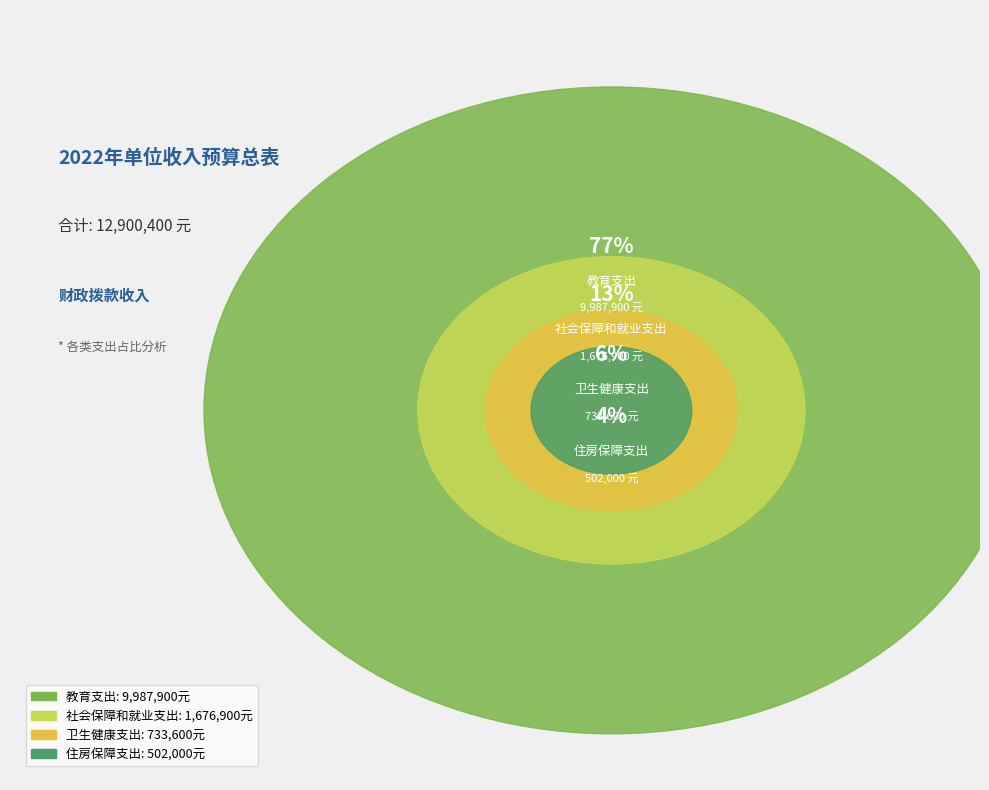

Rank the categories by value from lowest to highest.

住房保障支出, 卫生健康支出, 社会保障和就业支出, 教育支出